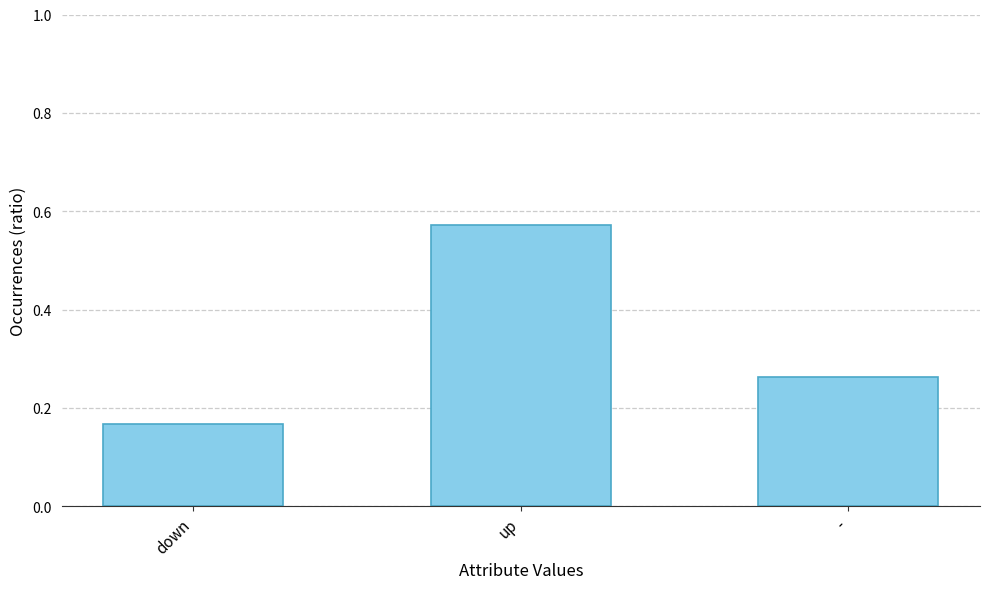

List the labels in order of value, largest first.

up, -, down